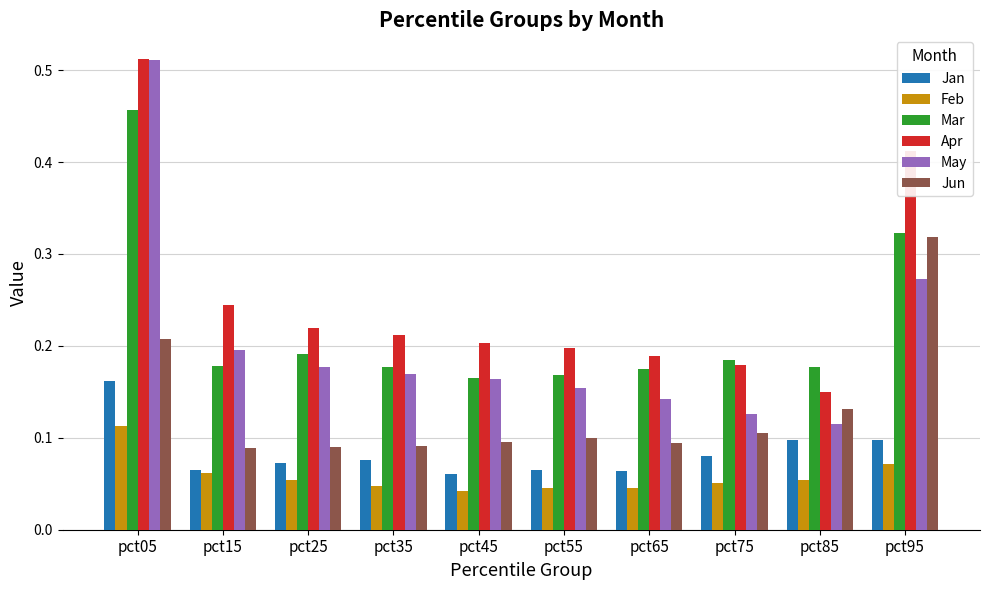

At which label is Apr closest to 0?

pct85